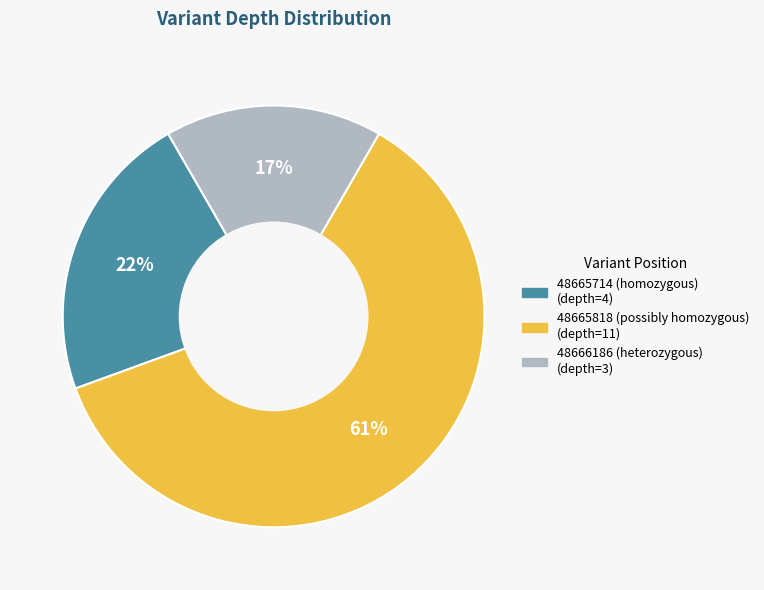

Combined, do 48665818 and 48666186 account for over 50%?

Yes